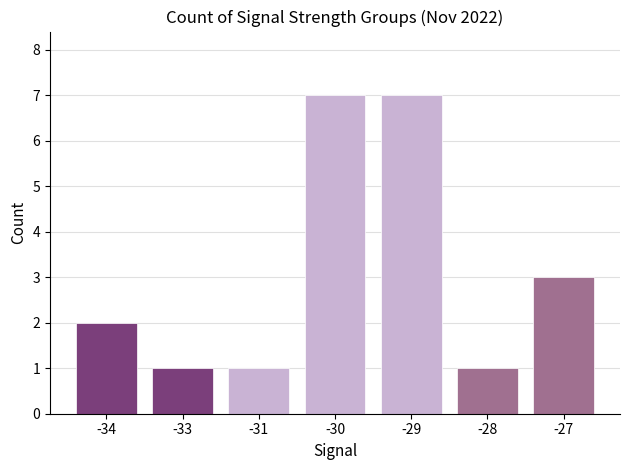

What is the maximum value shown in the chart?

7